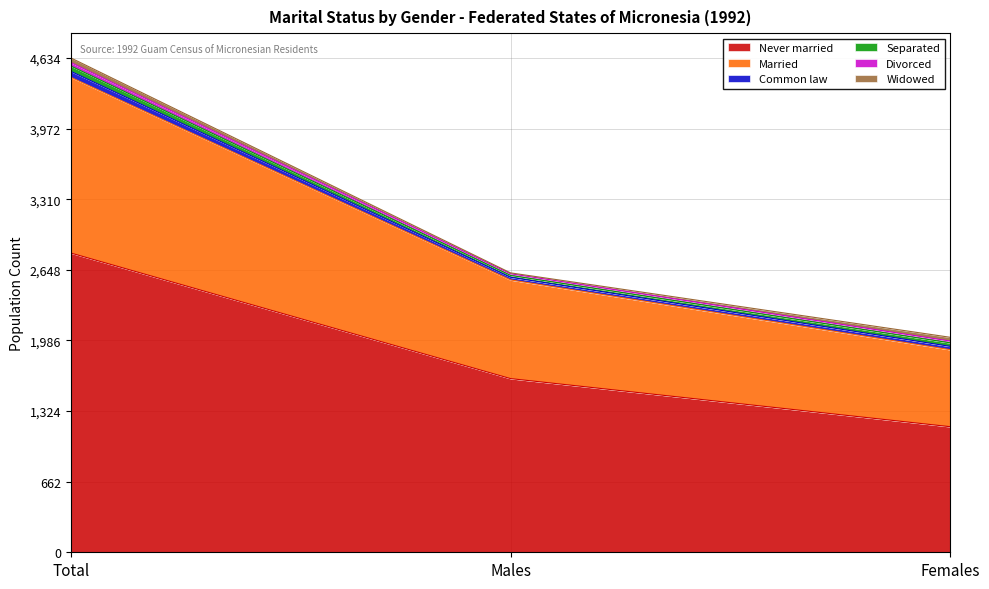

How many lines are shown in the chart?

6